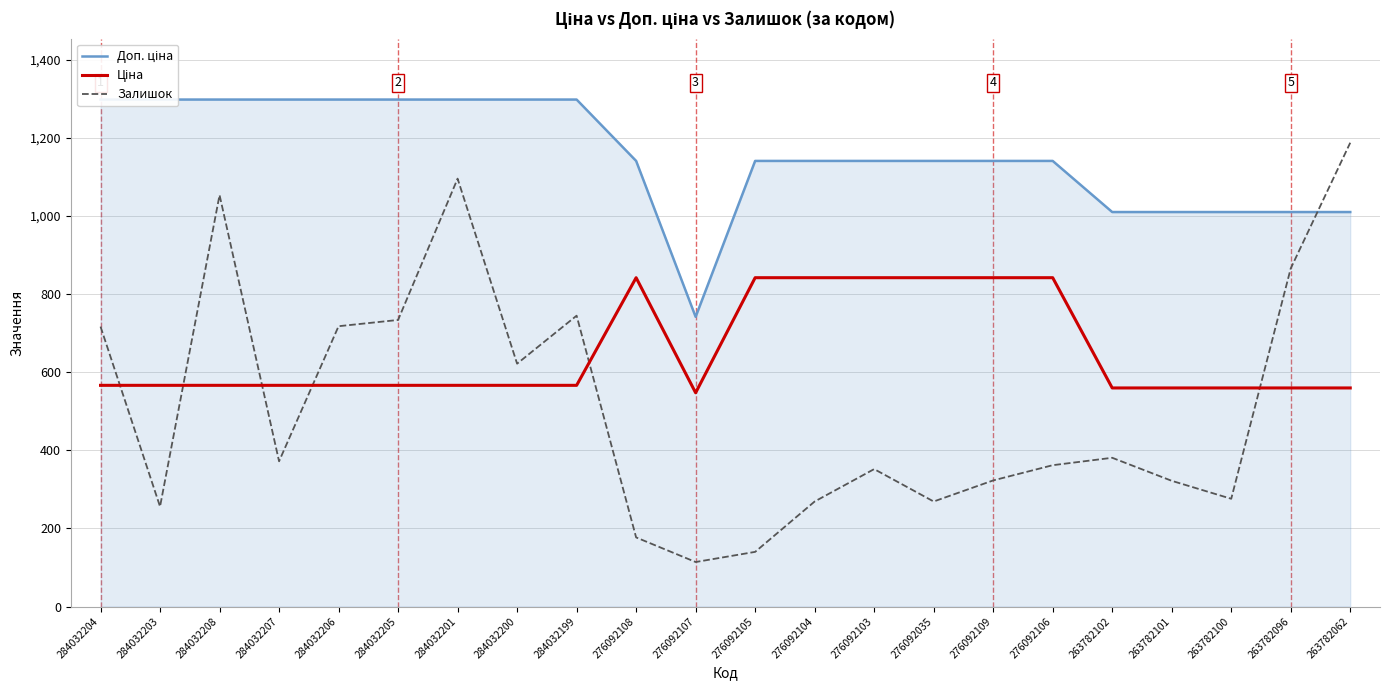

True or false: Ціна and Доп. ціна cross at least once.

False